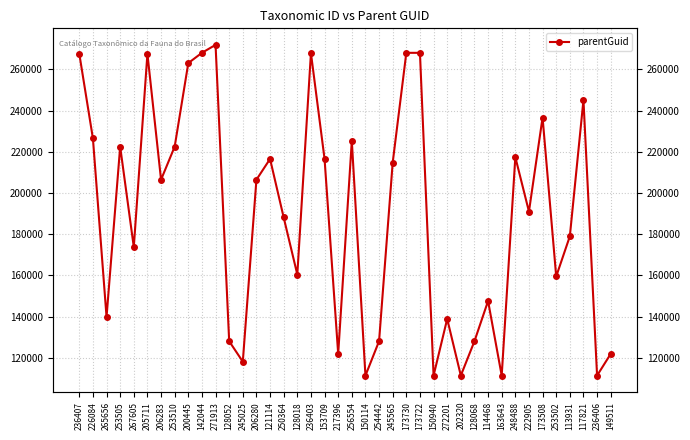

Reading left to right, list all the values displayed in this chart.

267605	226473	139769	222486	173720	267601	206435	222486	263067	268060	271916	127995	118063	206435	216529	188101	160397	267926	216529	121855	225278	111293	128020	214706	268053	268053	111293	138824	111317	127995	147530	111293	217396	190959	236644	159448	178942	245137	111317	121855